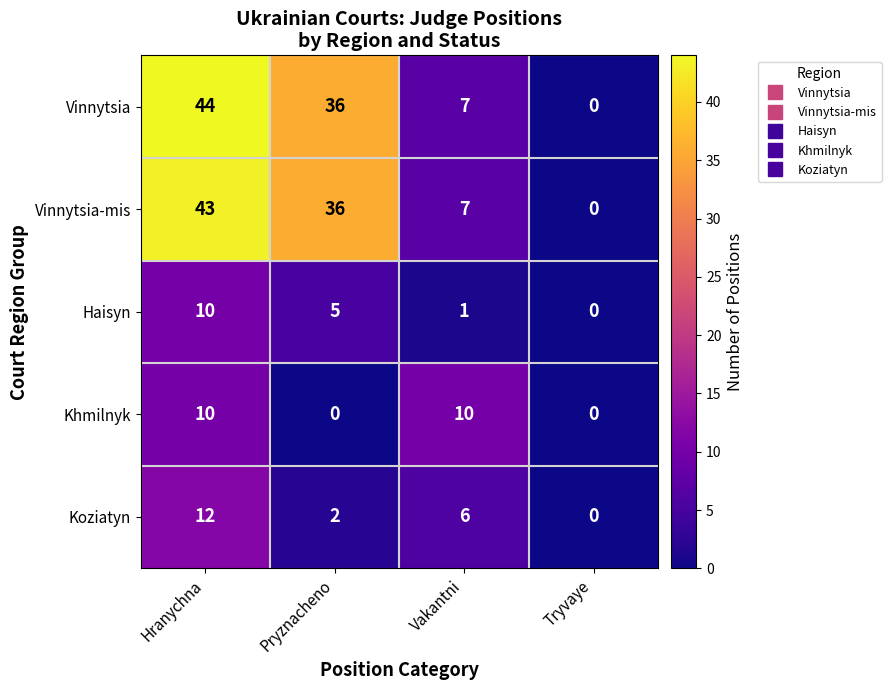

What is the difference between the maximum and minimum values in the Vinnytsia-mis series?

43